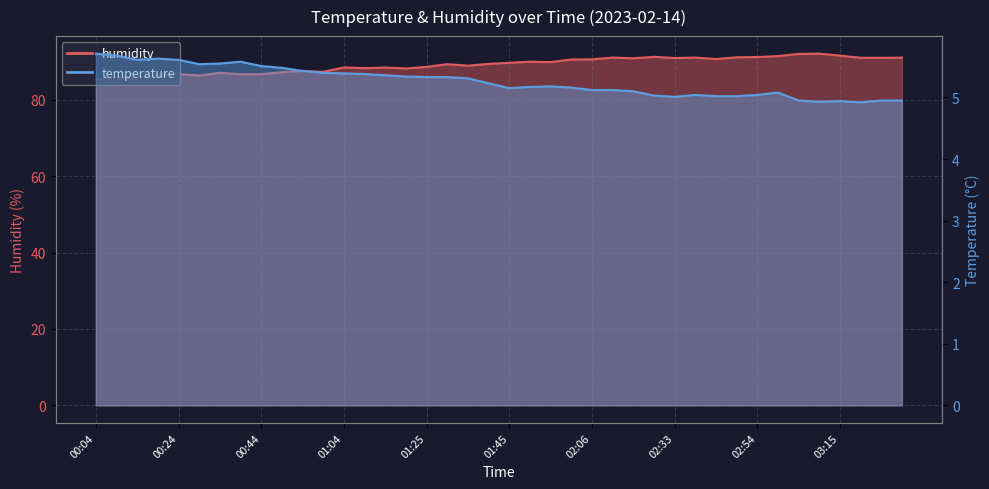

What is the sum of the temperature values at 00:19 and 02:49?

10.6